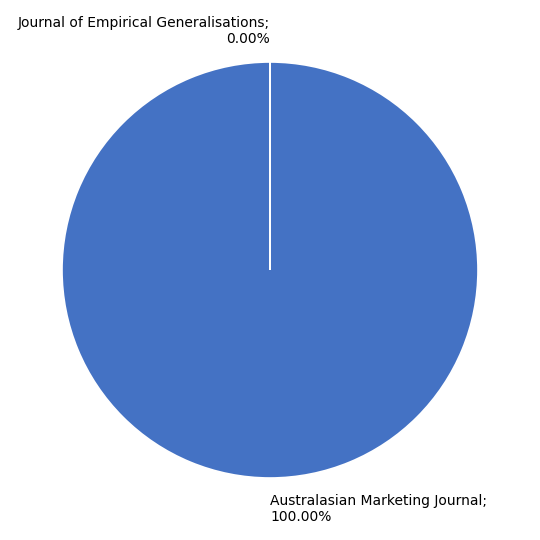

What is the change in value from Australasian Marketing Journal to Journal of Empirical Generalisations?

-17700132093